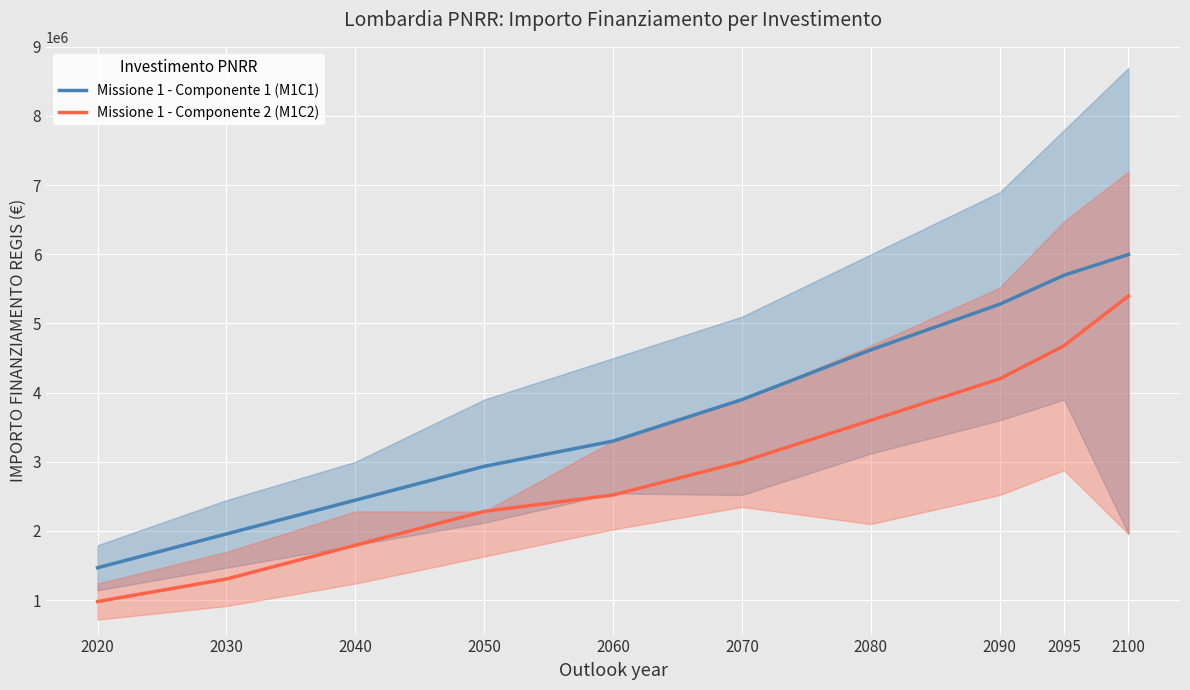

True or false: Missione 1 - Componente 2 (M1C2) has a value of 4677348 at 2095.

True